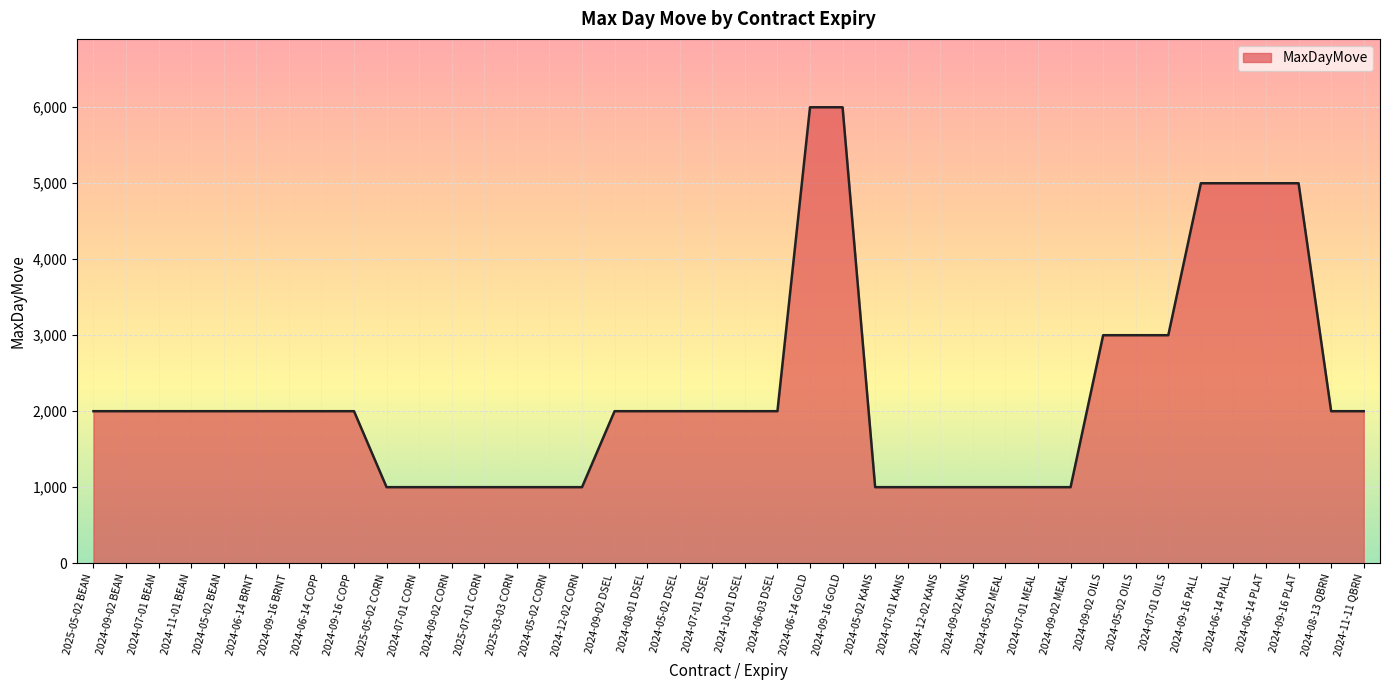

What is the change in value from 2024-09-02 BEAN to 2024-05-02 KANS?

-1000